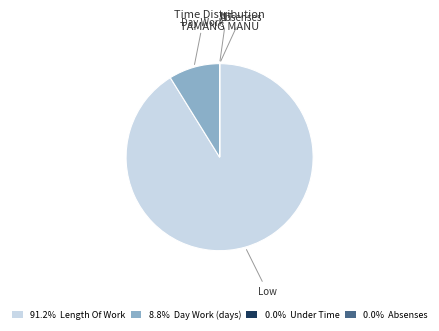

Does any single category account for the majority?

Yes